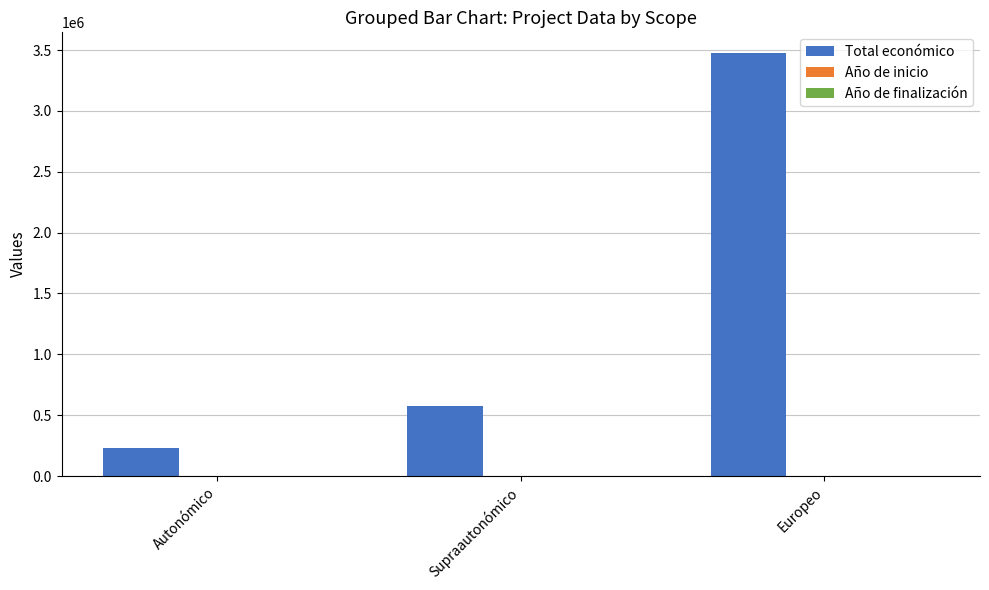

Which series changed the most between Supraautonómico and Europeo?

Total económico